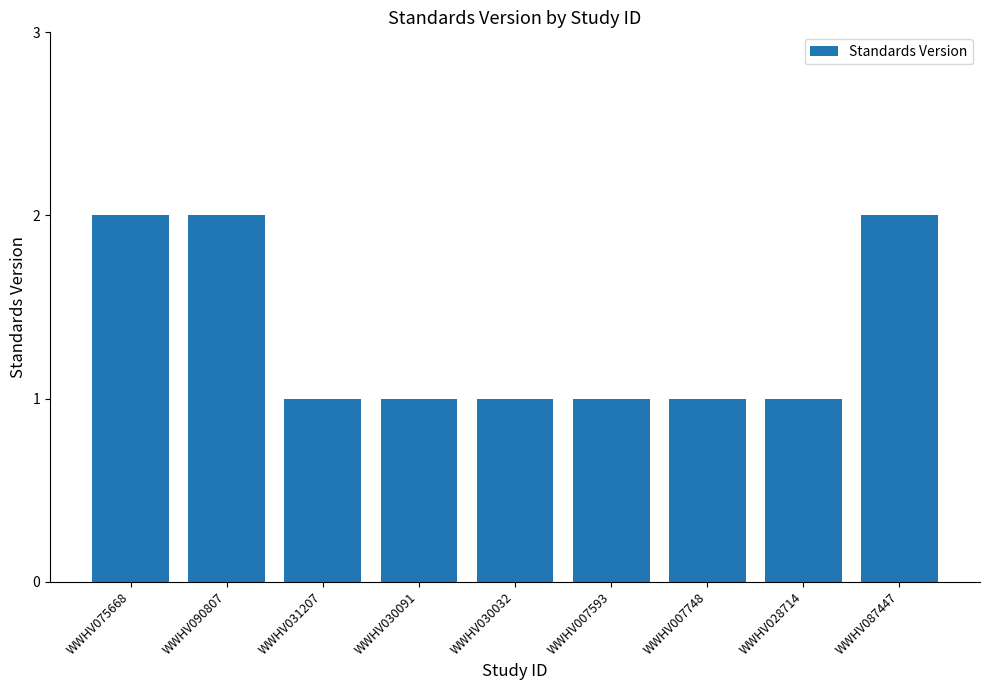

What is the sum of all values?

12